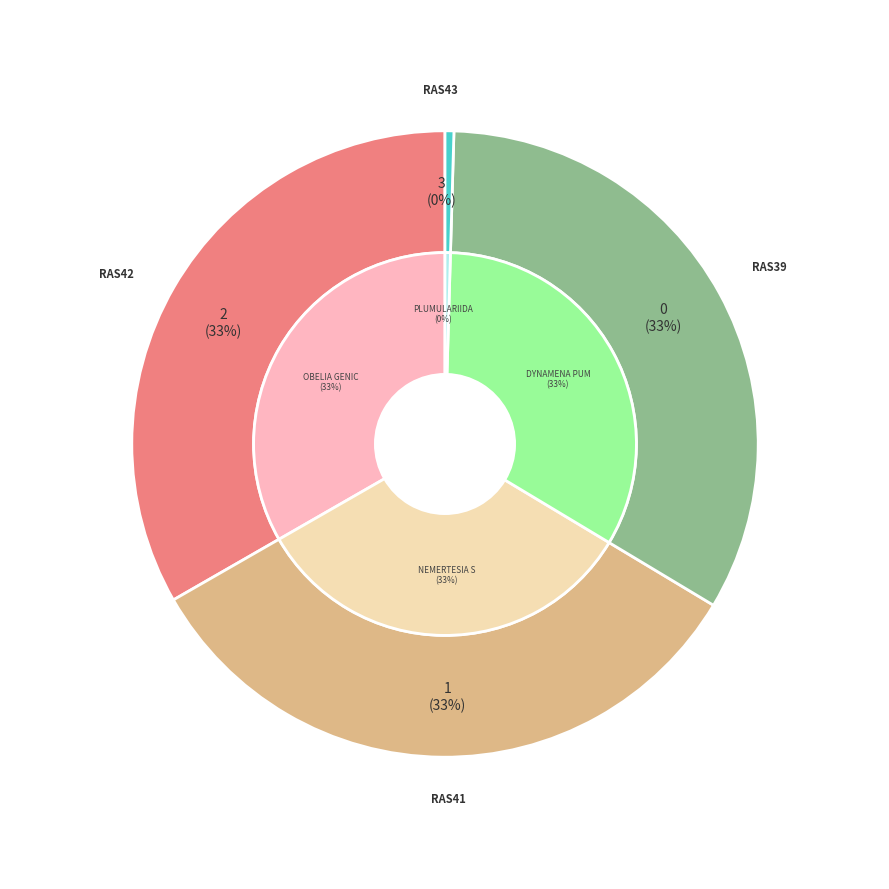

Is it true that RAS41 is 42% of the pie?

False